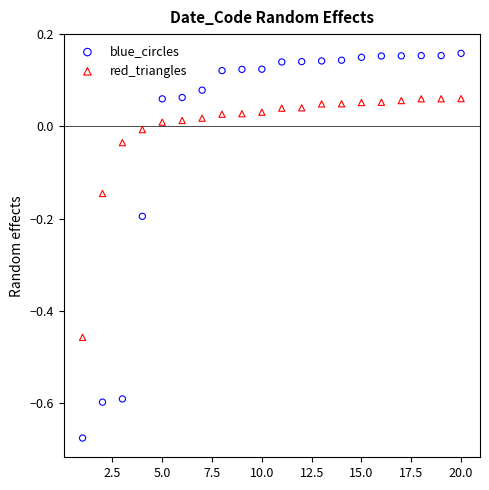

What are all the series names shown in the legend?

blue_circles, red_triangles